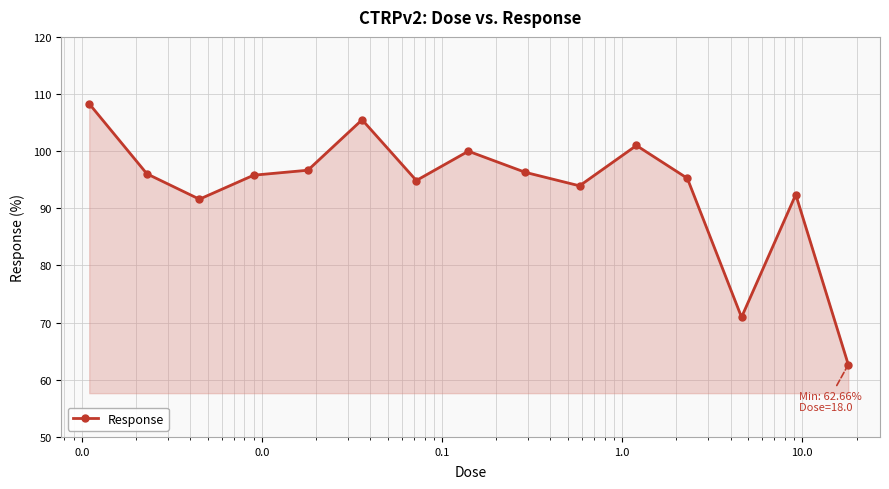

What is the difference between the maximum and minimum values?

45.6